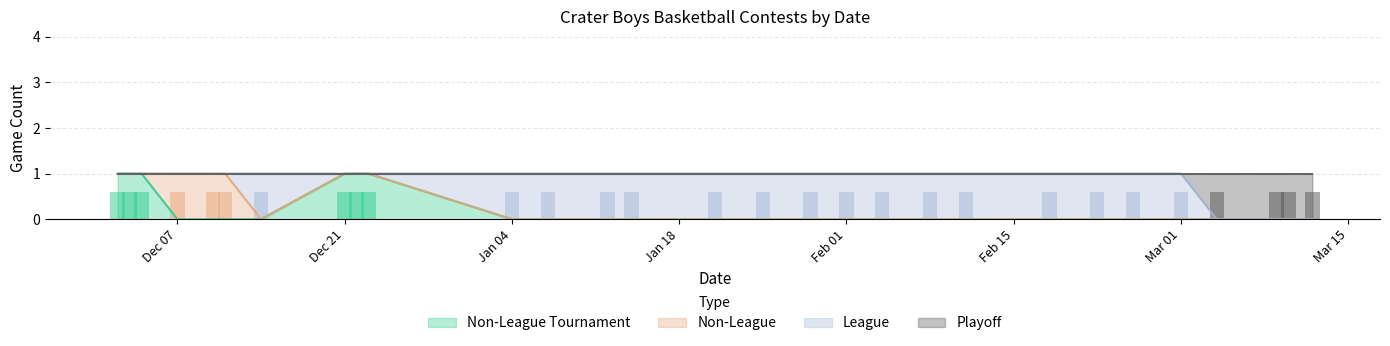

What is the label of the 3rd bar from the right?

3/9/22